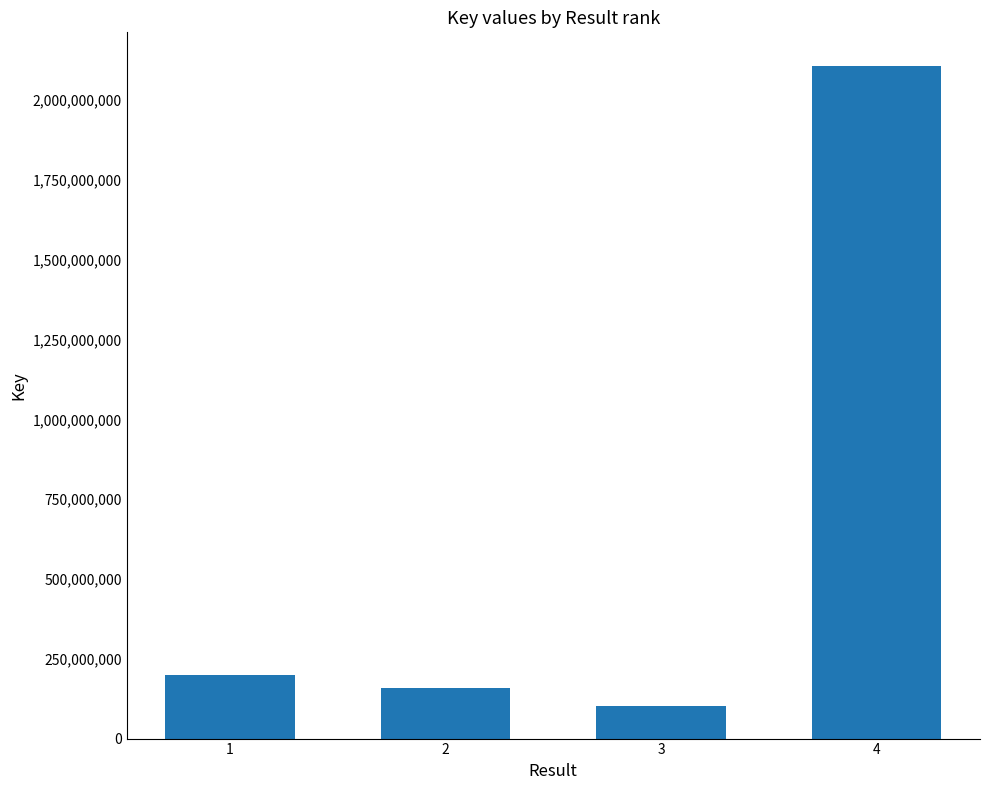

What is the change in value from 1 to 2?

-38037970